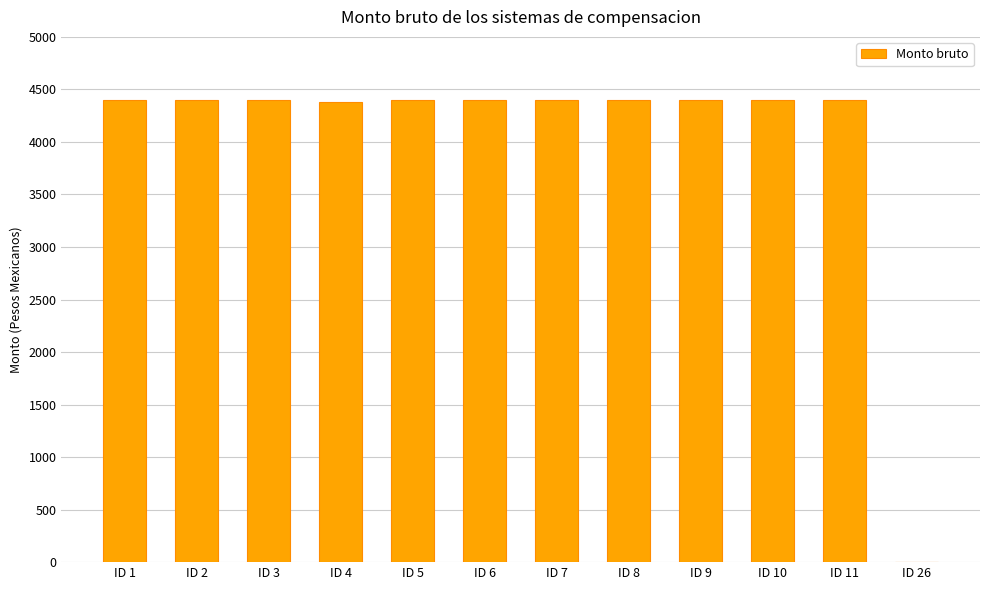

What is the sum of all values?

48376.1